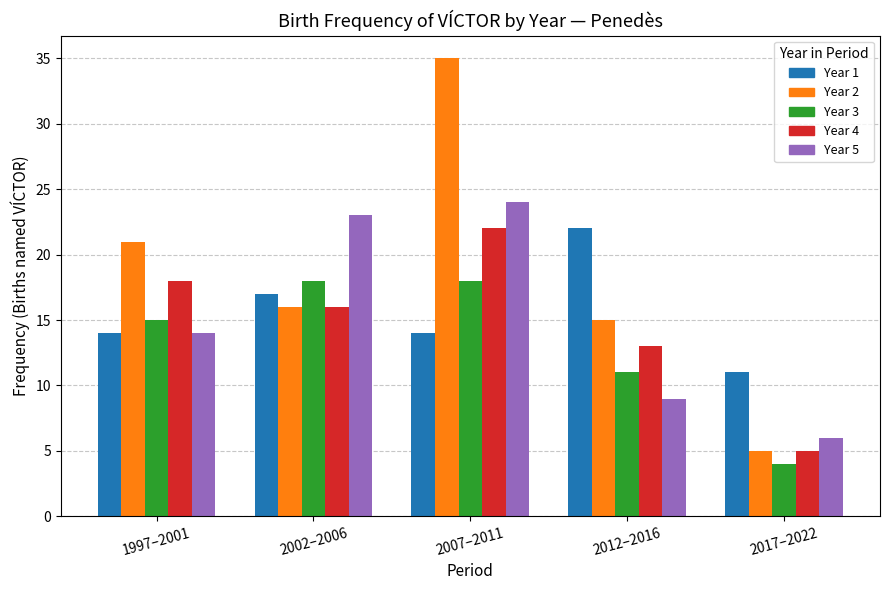

Reading left to right, transcribe all the data shown in this chart.

2022=6	2021=4	2019=5	2018=5	2017=11	2016=9	2015=13	2014=11	2013=15	2012=22	2011=24	2010=22	2009=18	2008=35	2007=14	2006=23	2005=16	2004=18	2003=16	2002=17	2001=14	2000=18	1999=15	1998=21	1997=14